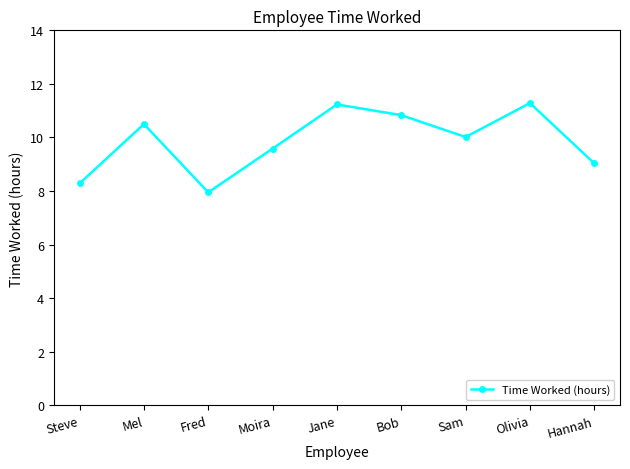

True or false: the data shows 10.8 at Bob.

True